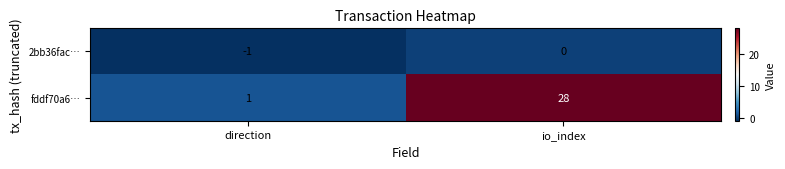

At which category is the sum across all series the highest?

io_index